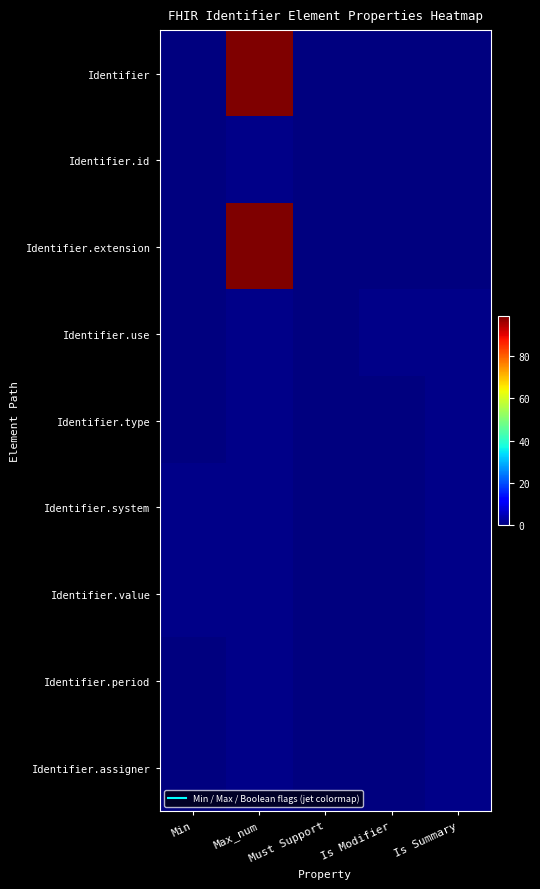

Count the number of data series in this chart.

9